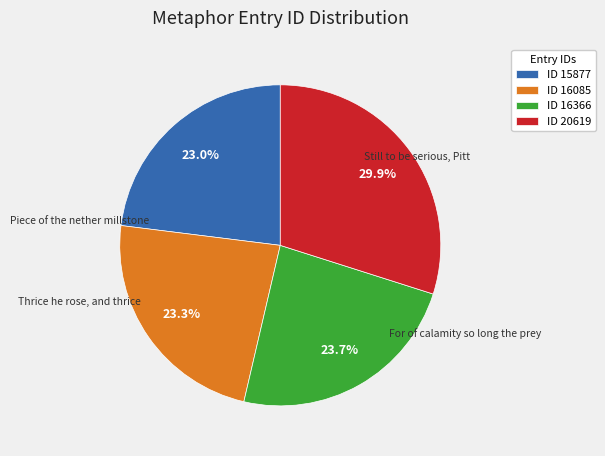

Which category has the biggest portion of the pie?

ID 20619